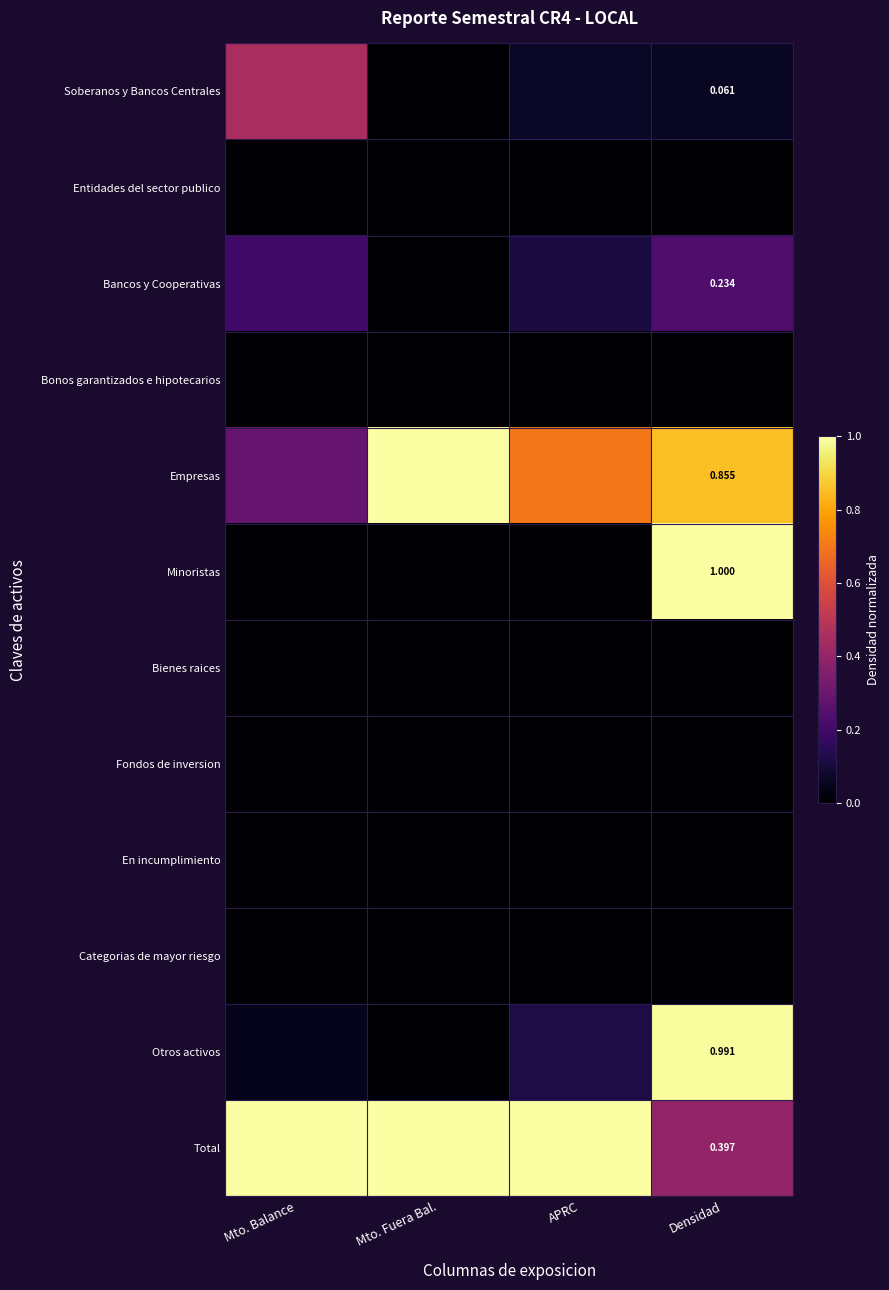

Is the value of Bancos y Cooperativas at APRC greater than the value of Otros activos at Mto. Fuera Bal.?

Yes